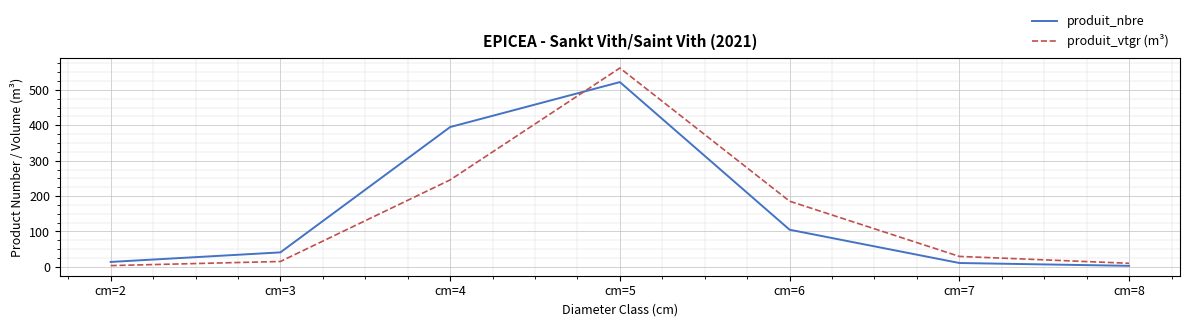

What is the total value across all series at cm=3?

56.3